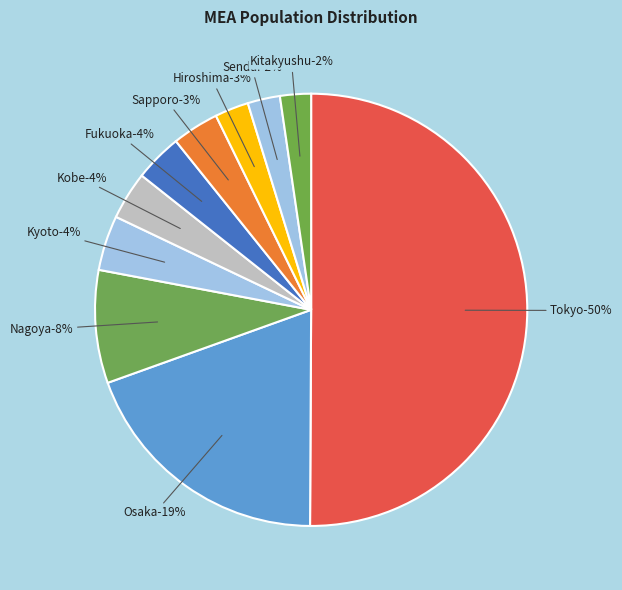

To the nearest percent, what is the difference between the largest and smallest slice percentages?

48%